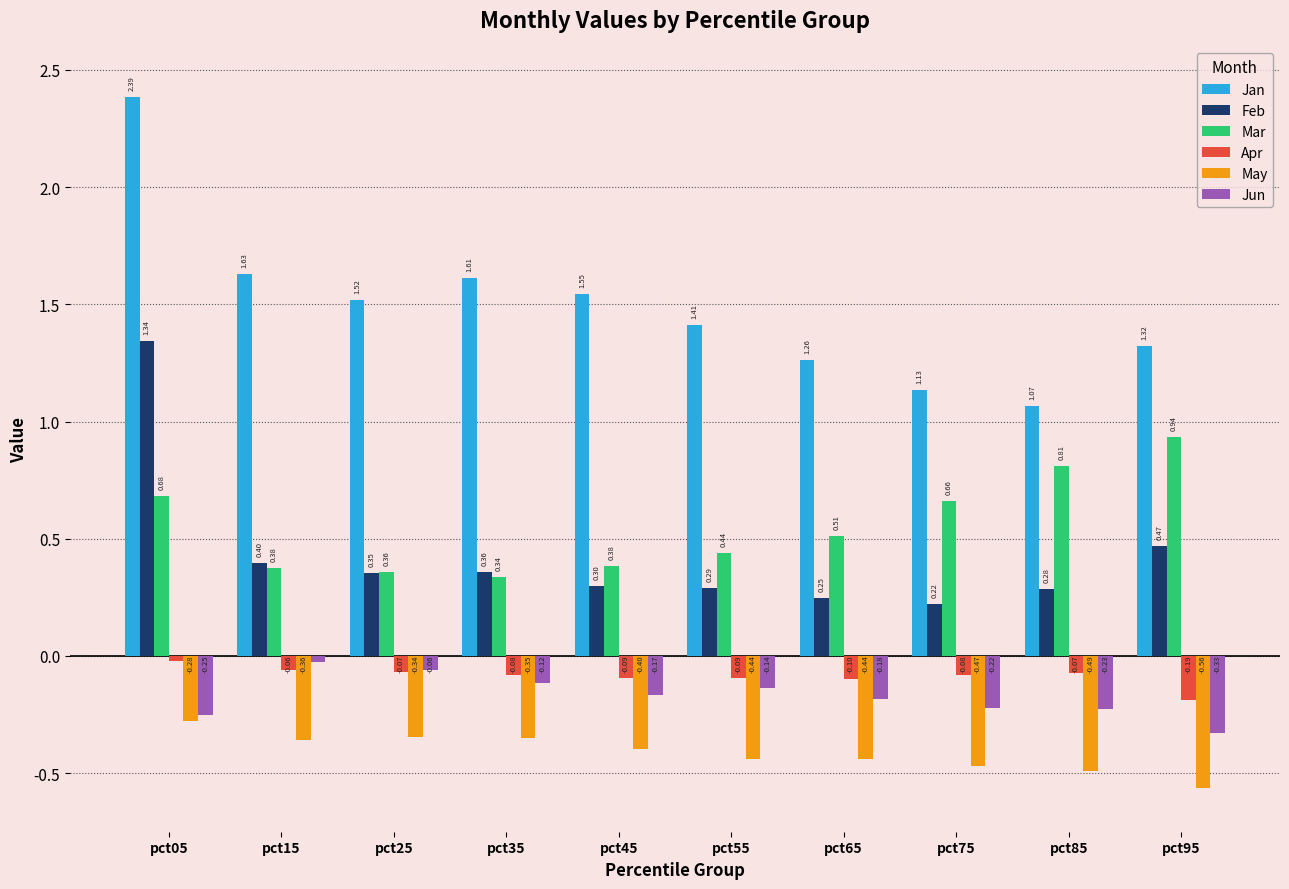

What is the sum of all May values?

-4.1